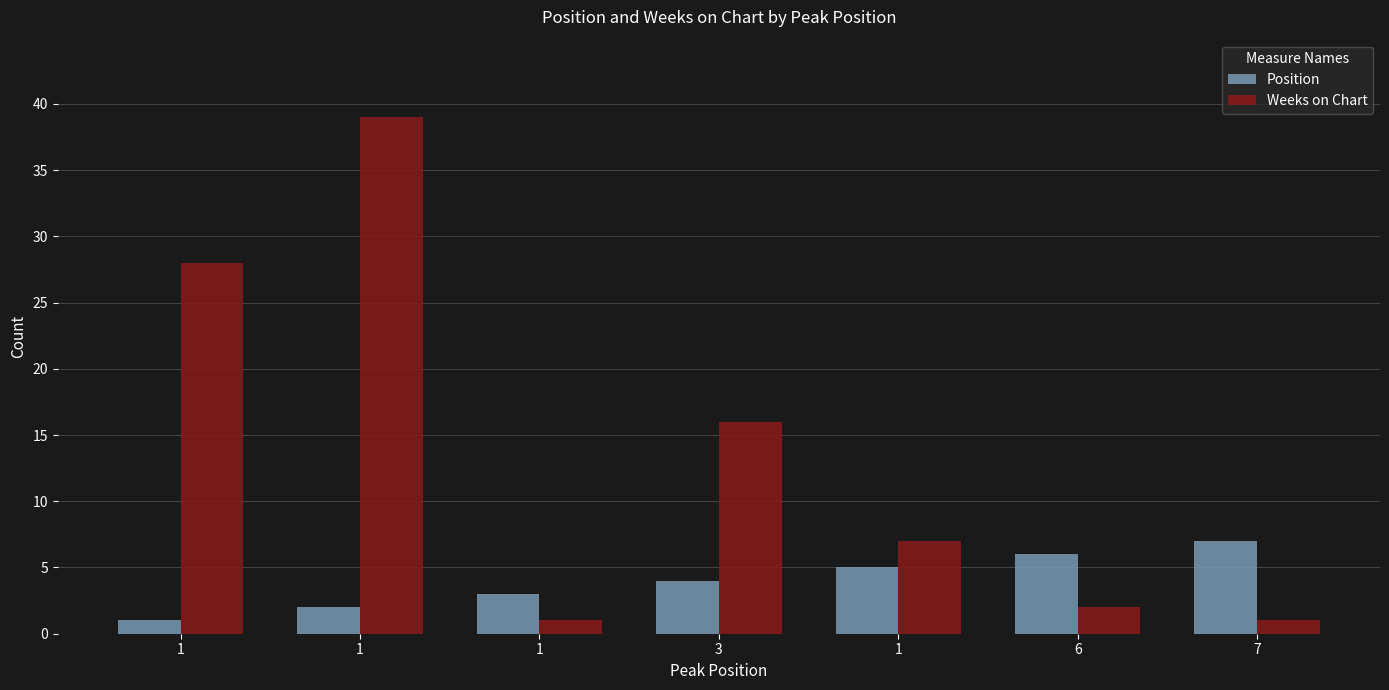

The value of Weeks on Chart at 7 is 2. True or false?

False